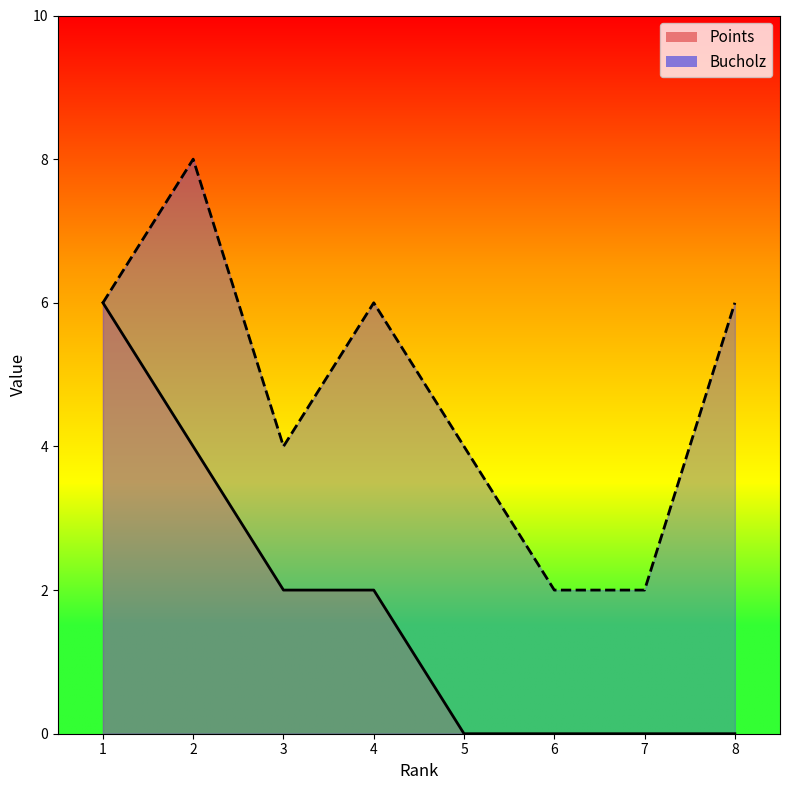

How many lines are shown in the chart?

2